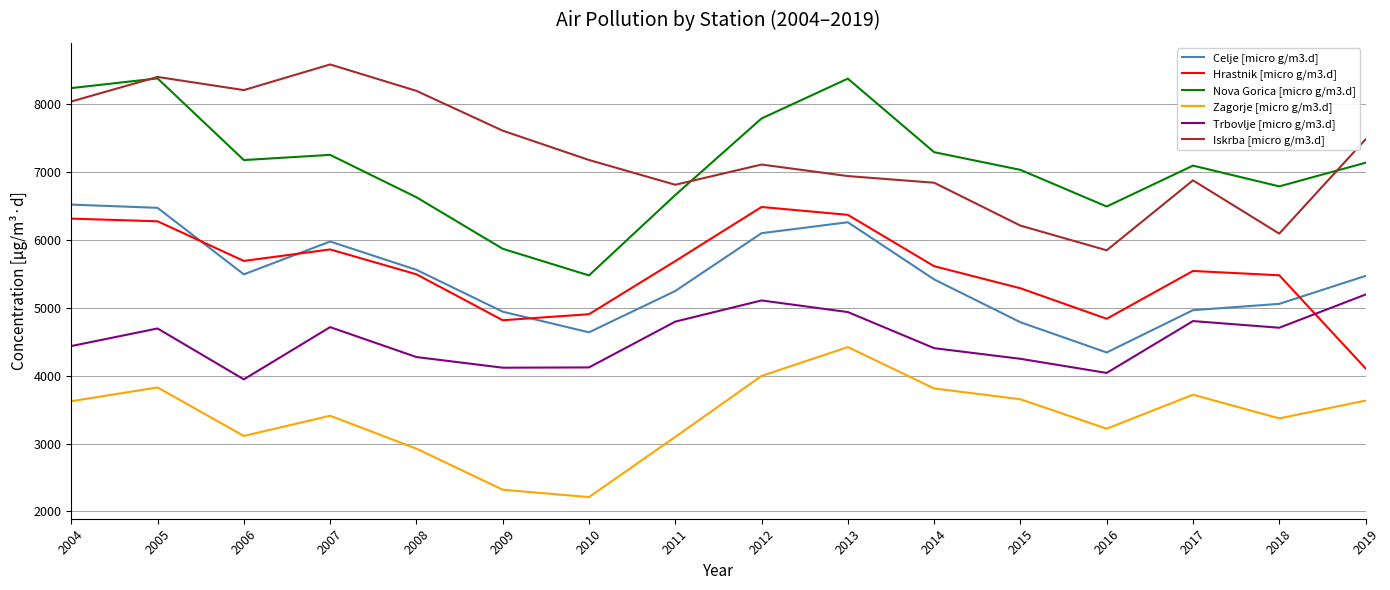

Does the chart have visible grid lines?

Yes